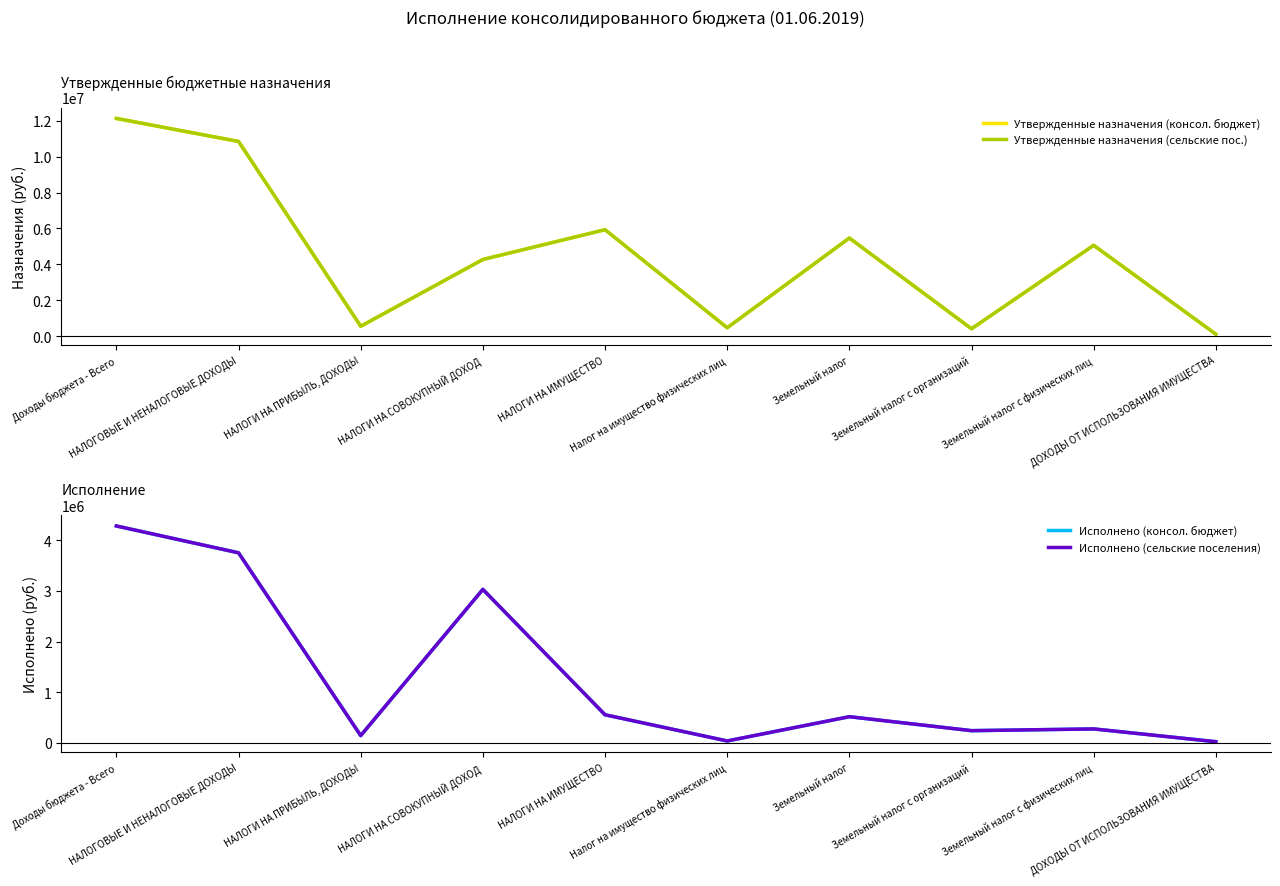

Reading left to right, transcribe all the data shown in this chart.

Утвержденные назначения (консол. бюджет): 12131984.7	10849600.0	545900.0	4268800.0	5928300.0	462500.0	5465800.0	407000.0	5058800.0	104800.0
Утвержденные назначения (сельские пос.): 12131984.7	10849600.0	545900.0	4268800.0	5928300.0	462500.0	5465800.0	407000.0	5058800.0	104800.0
Исполнено (консол. бюджет): 4280088.0	3750453.4	143468.3	3028794.5	554637.9	37960.3	516677.6	241166.3	275511.3	23252.7
Исполнено (сельские поселения): 4280088.0	3750453.4	143468.3	3028794.5	554637.9	37960.3	516677.6	241166.3	275511.3	23252.7